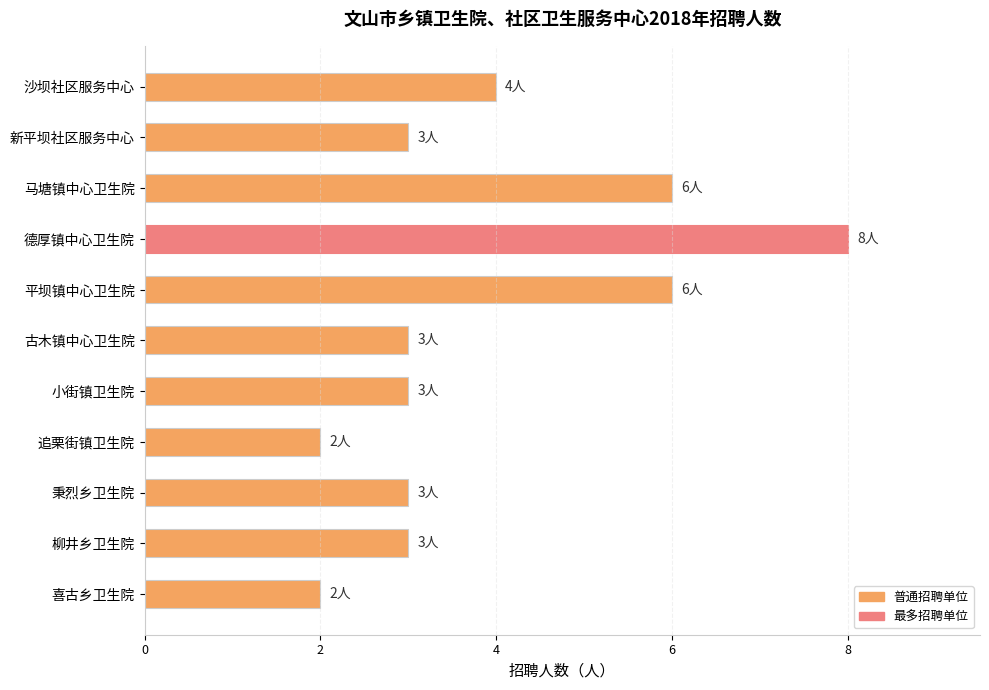

Approximately how many times larger is the value at 马塘镇中心卫生院 compared to 古木镇中心卫生院?

2.0